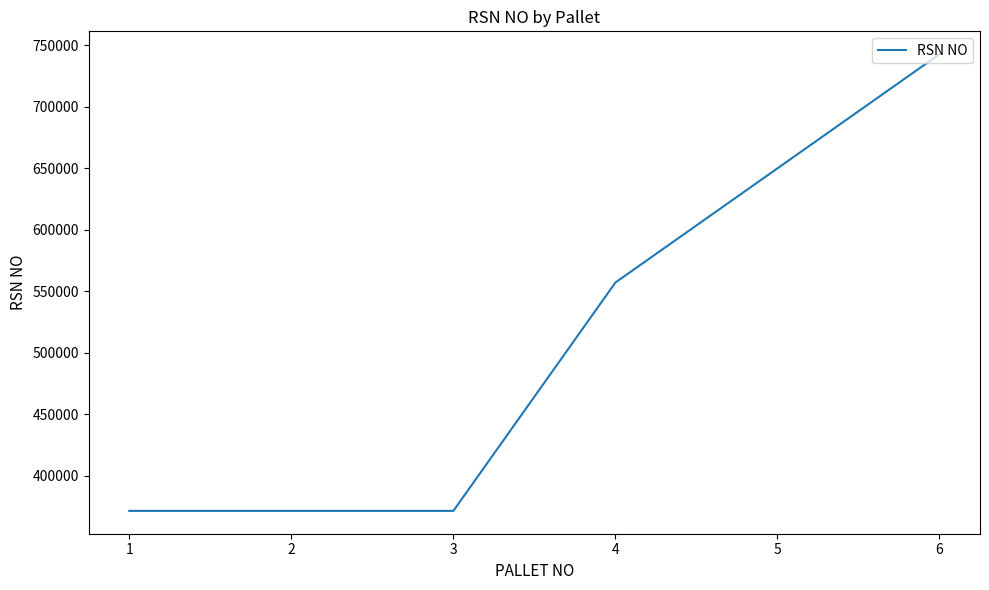

Is it true that the value at 6 is 1099590?

False